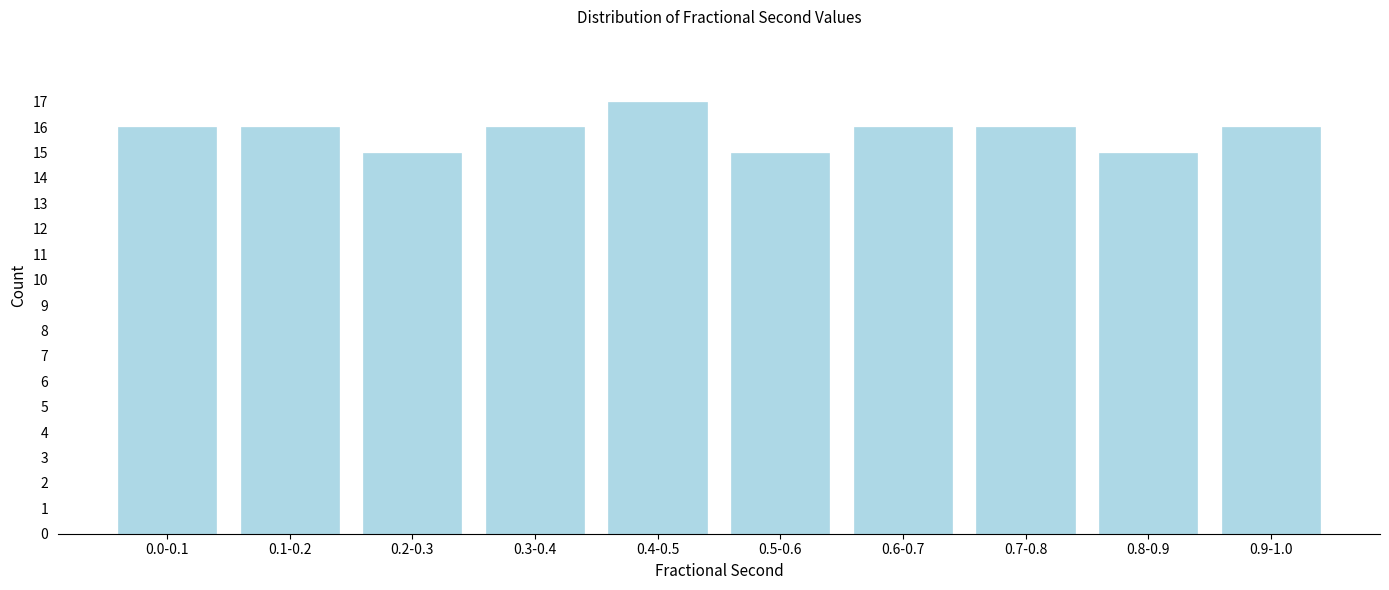

Reading right to left, what are all the values shown in this chart?

16	15	16	16	15	17	16	15	16	16